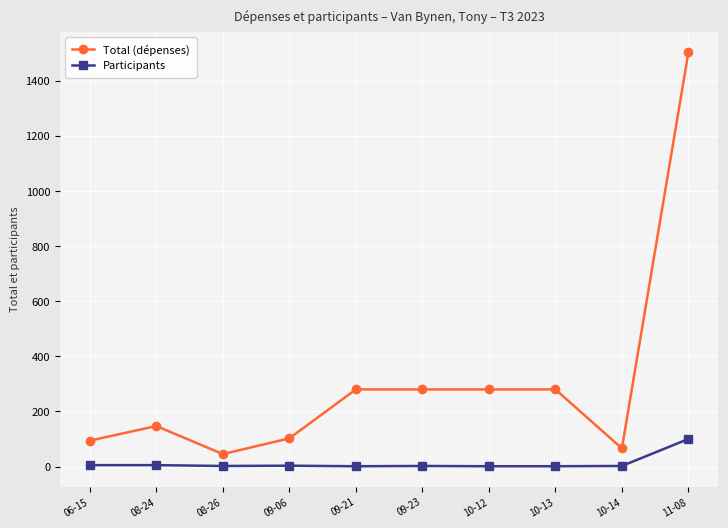

What is the minimum value for Total (dépenses)?

45.1